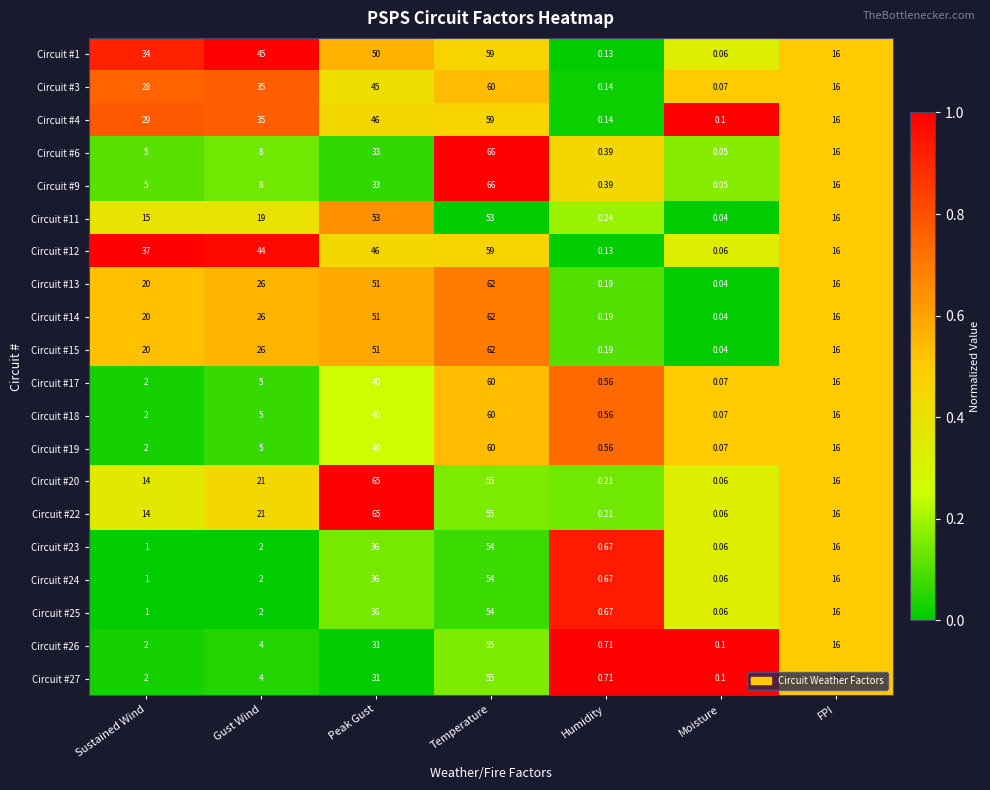

Is the value of Circuit #6 at Sustained Wind greater than the value of Circuit #4 at Peak Gust?

No